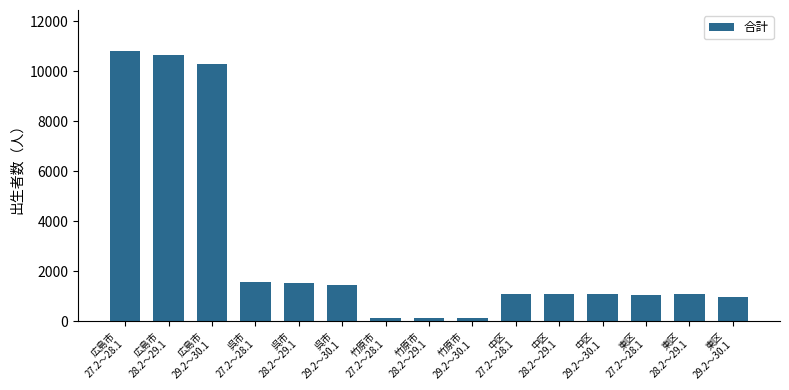

Are the bars grouped side by side (vs. stacked)?

No